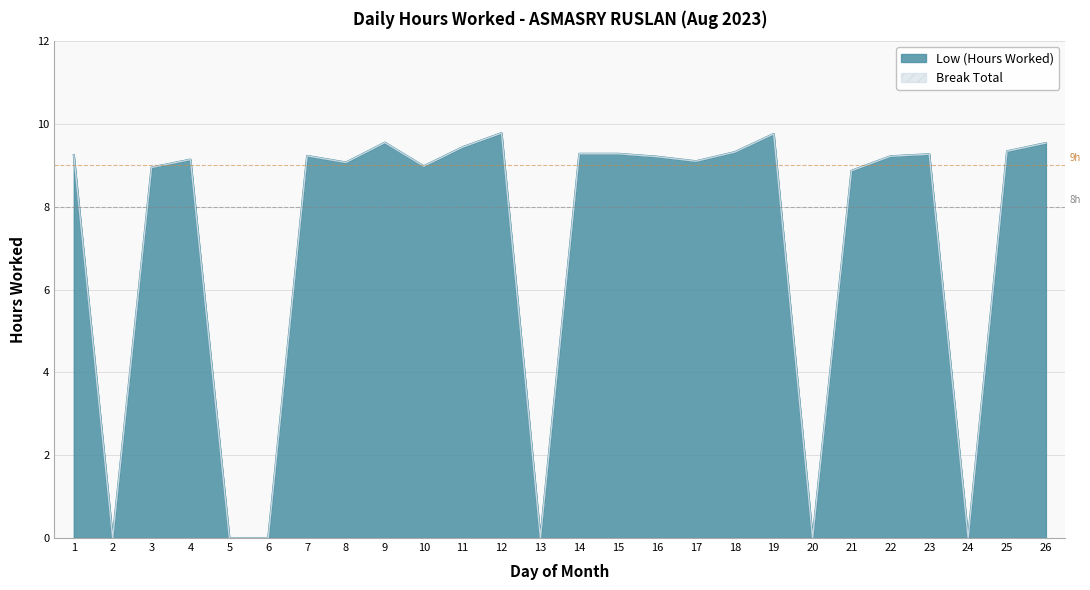

Reading left to right, what are all the values shown in this chart?

9.2	0.0	8.9	9.1	0.0	0.0	9.2	9.1	9.6	9.0	9.4	9.8	0.0	9.3	9.3	9.2	9.1	9.3	9.8	0.0	8.9	9.2	9.3	0.0	9.3	9.5